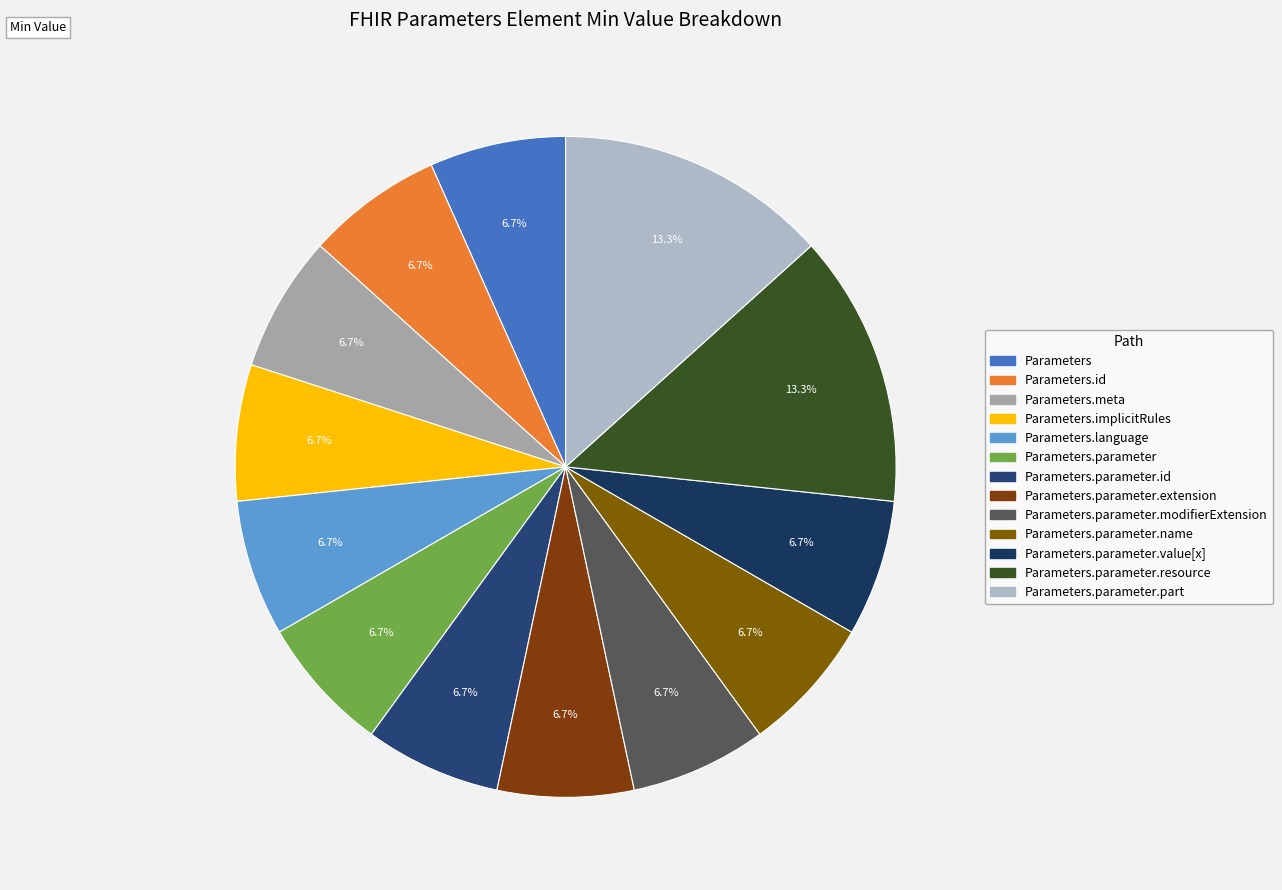

Does any single category account for the majority?

No